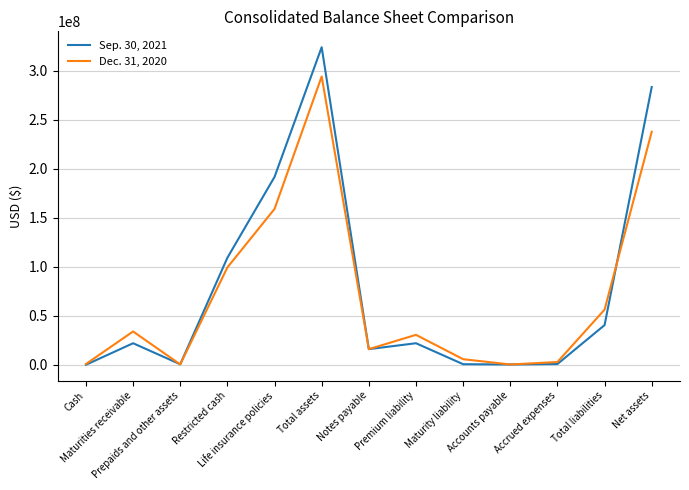

True or false: Sep. 30, 2021 has a value of 40655336 at Total liabilities.

True